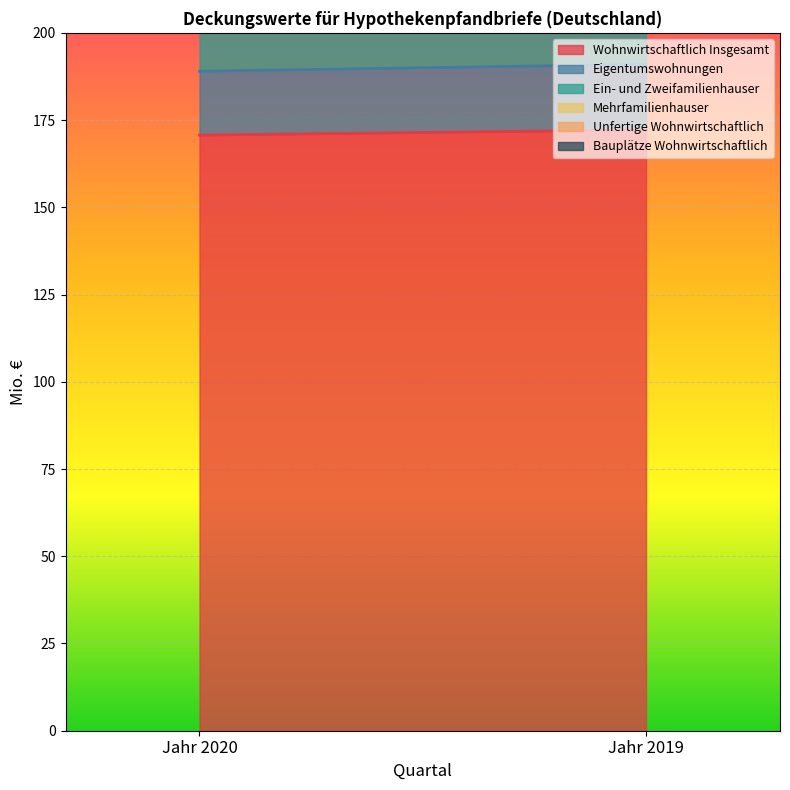

Reading left to right, transcribe all the data shown in this chart.

Wohnwirtschaftlich Insgesamt: Jahr 2020=170.7	Jahr 2019=172.2
Eigentumswohnungen: Jahr 2020=18.3	Jahr 2019=18.8
Ein- und Zweifamilienhauser: Jahr 2020=130.8	Jahr 2019=129.6
Mehrfamilienhauser: Jahr 2020=21.6	Jahr 2019=23.8
Unfertige Wohnwirtschaftlich: Jahr 2020=0.0	Jahr 2019=0.0
Bauplätze Wohnwirtschaftlich: Jahr 2020=0.0	Jahr 2019=0.0